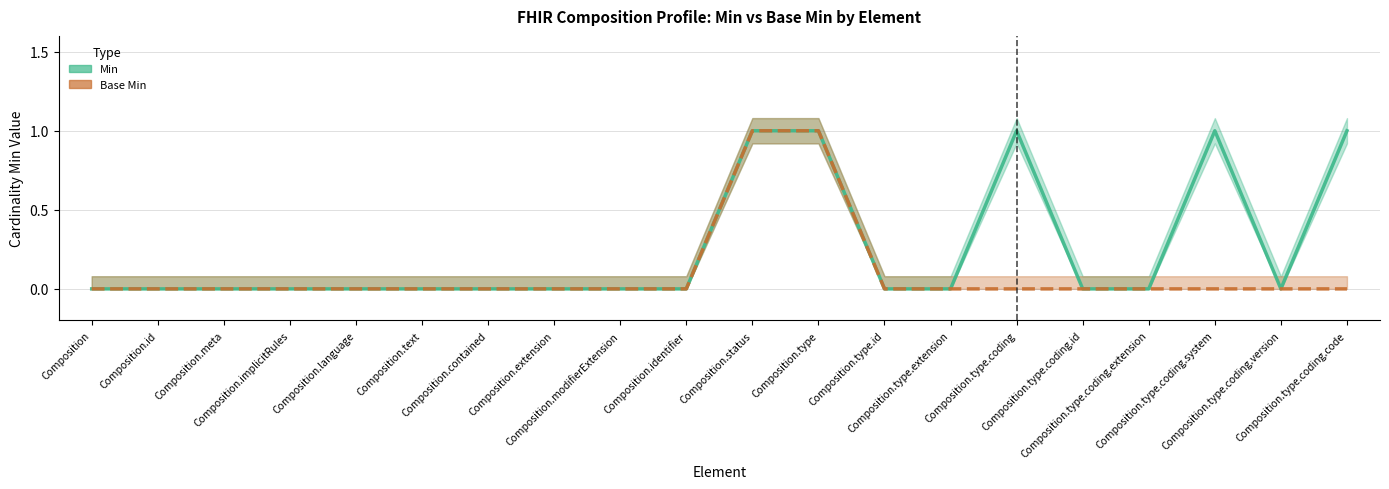

At Composition.type, list the series in order from largest to smallest.

Min, Base Min